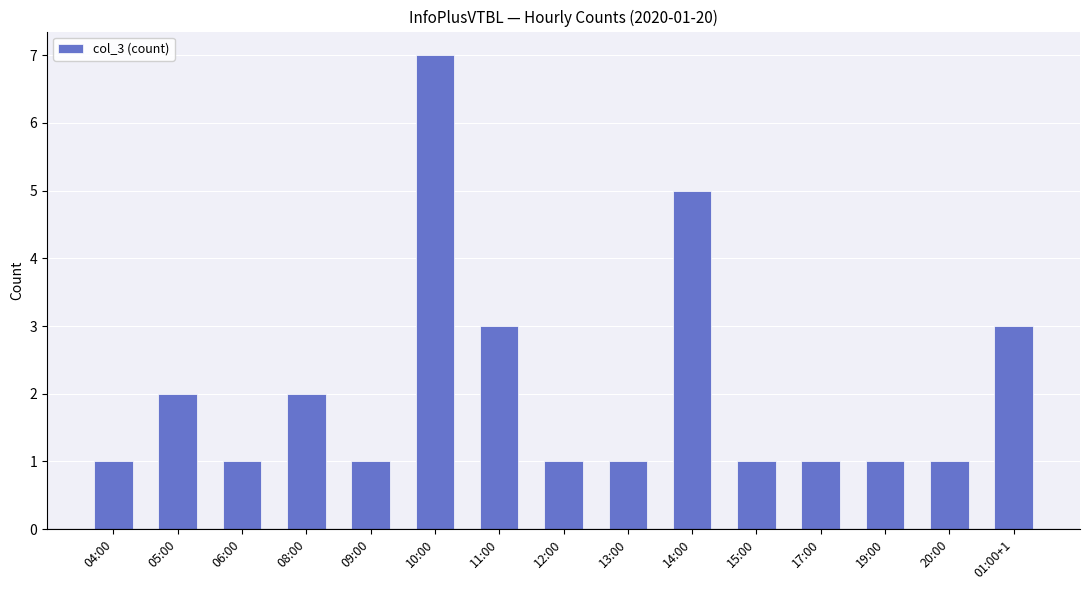

What is the difference between the values at 08:00 and 19:00?

1